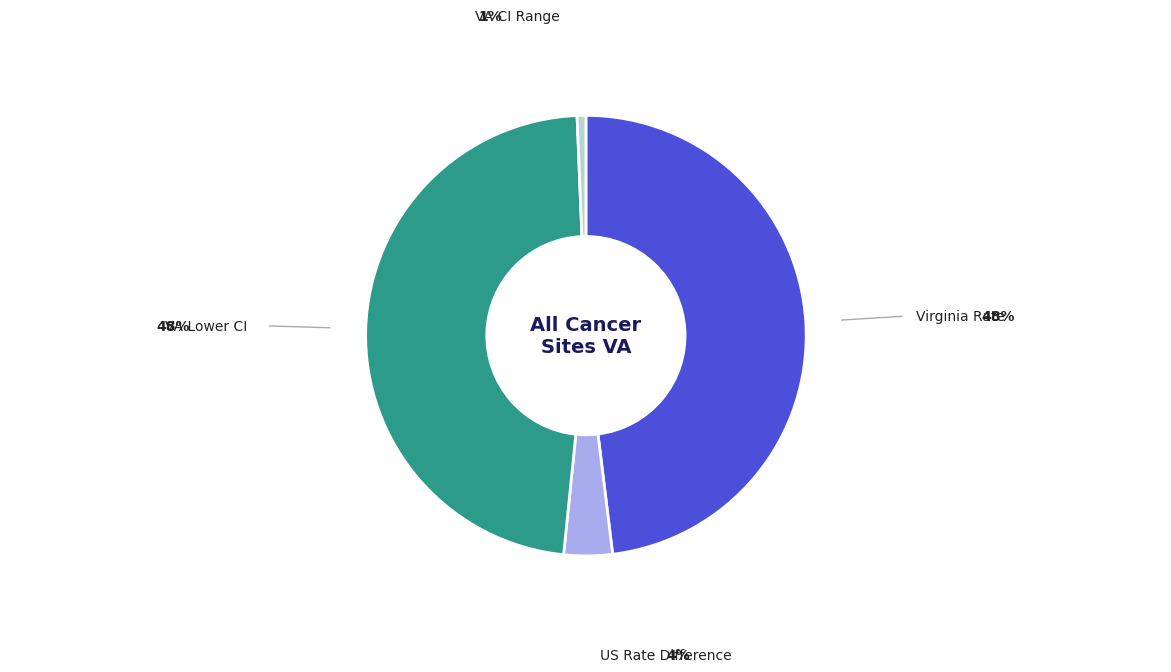

Between VA CI Range and Virginia Rate, which is larger?

Virginia Rate